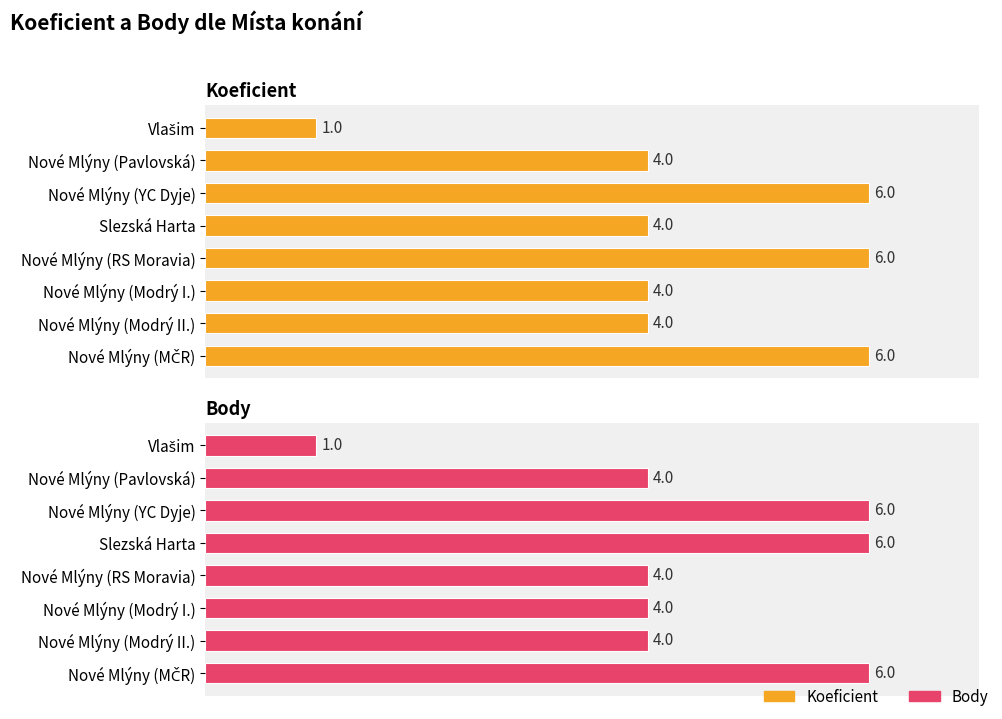

How many values in the Body series exceed 4?

3